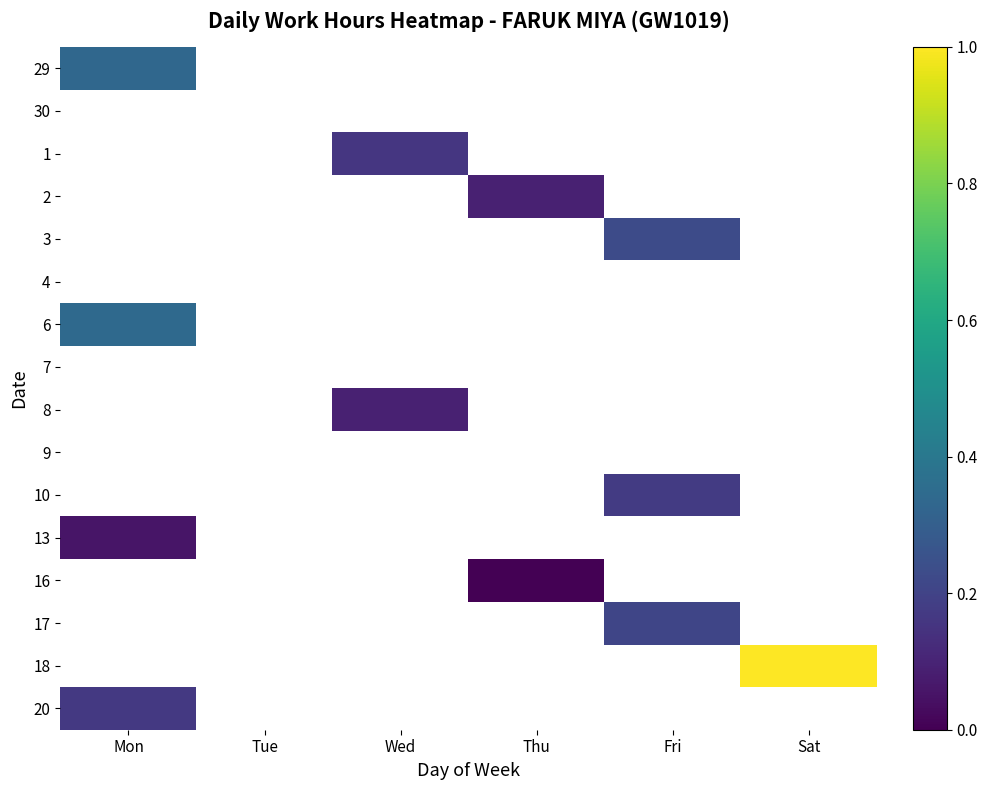

At Tue, list the series in order from largest to smallest.

29, 30, 1, 2, 3, 4, 6, 7, 8, 9, 10, 13, 16, 17, 18, 20